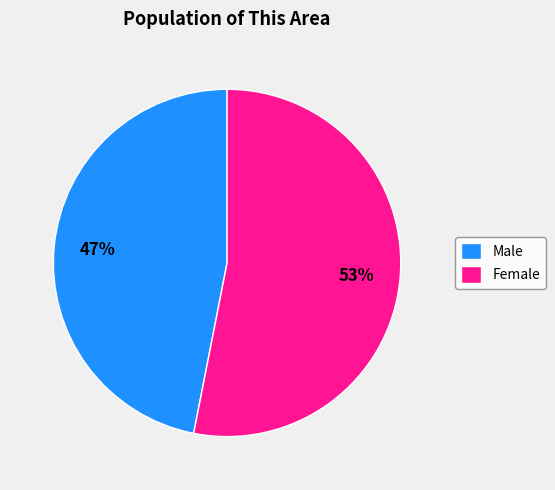

The Female slice represents 39% of the pie. True or false?

False